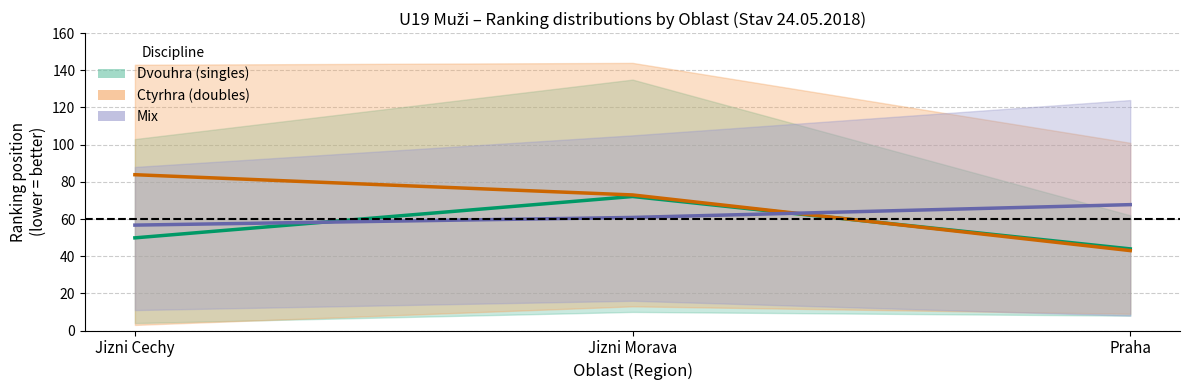

Between Jizni Cechy and Praha, which series saw the biggest shift?

Ctyrhra mean